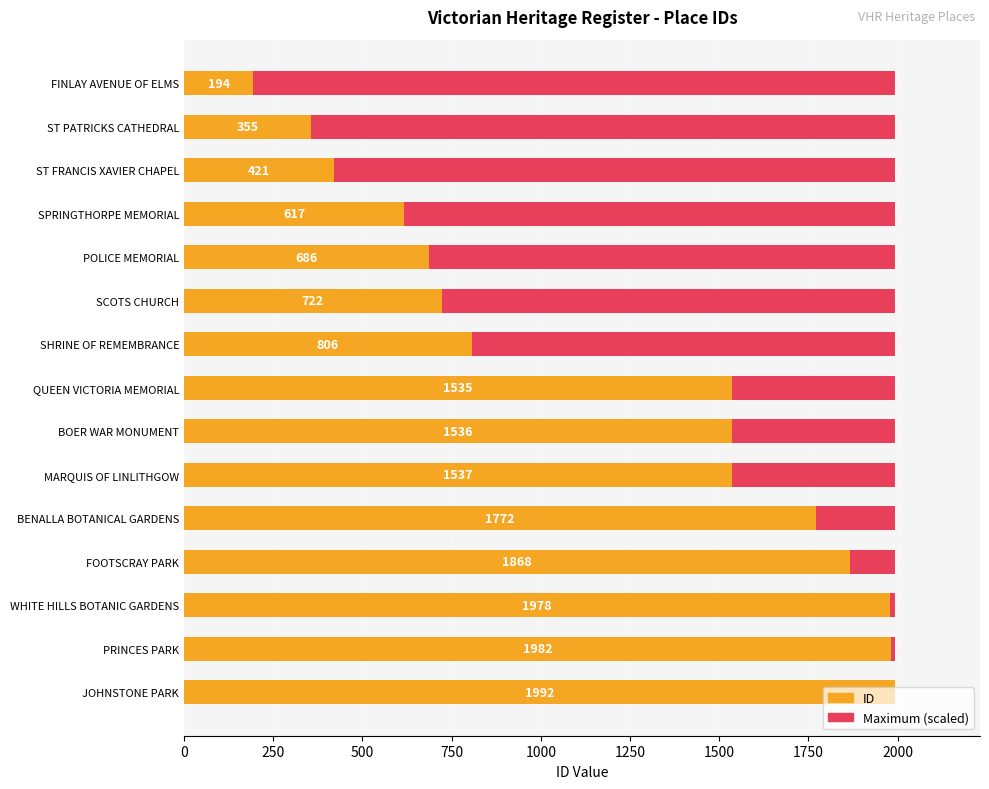

Rank the series by their average value, from highest to lowest.

ID, Maximum (scaled)